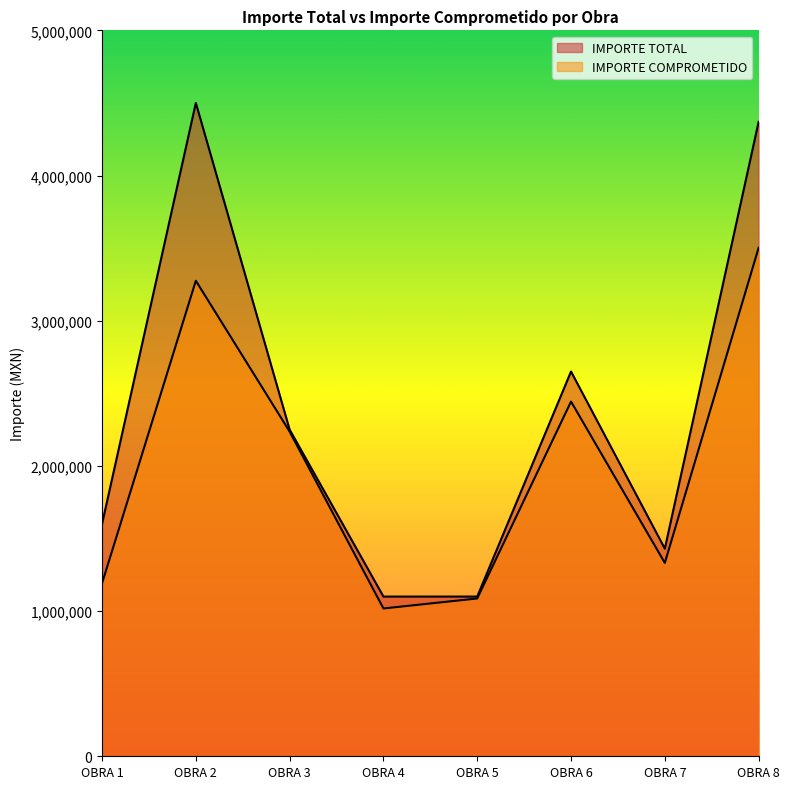

What is the approximate value of IMPORTE TOTAL at OBRA 3?

2250000.0